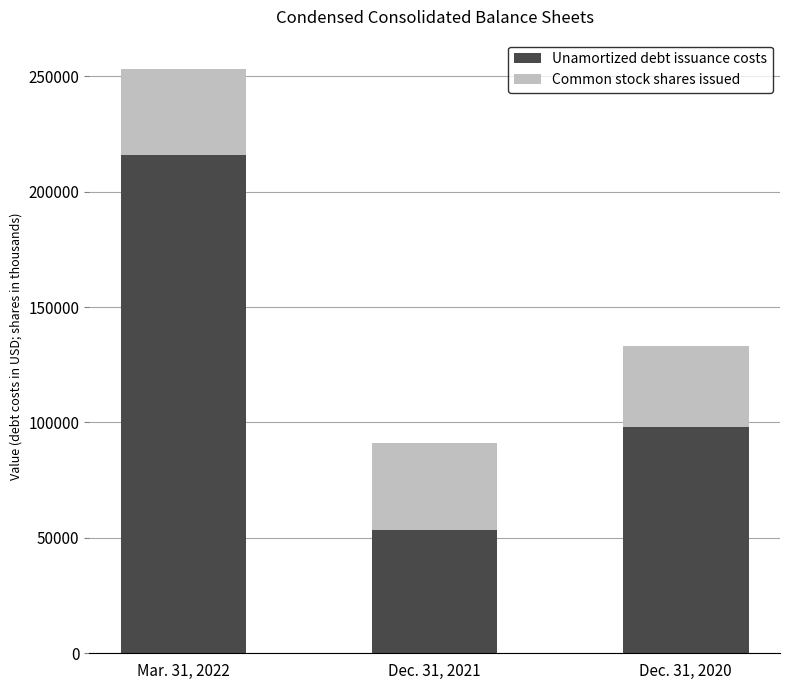

Where is Unamortized debt issuance costs nearest to the value 134755?

Dec. 31, 2020